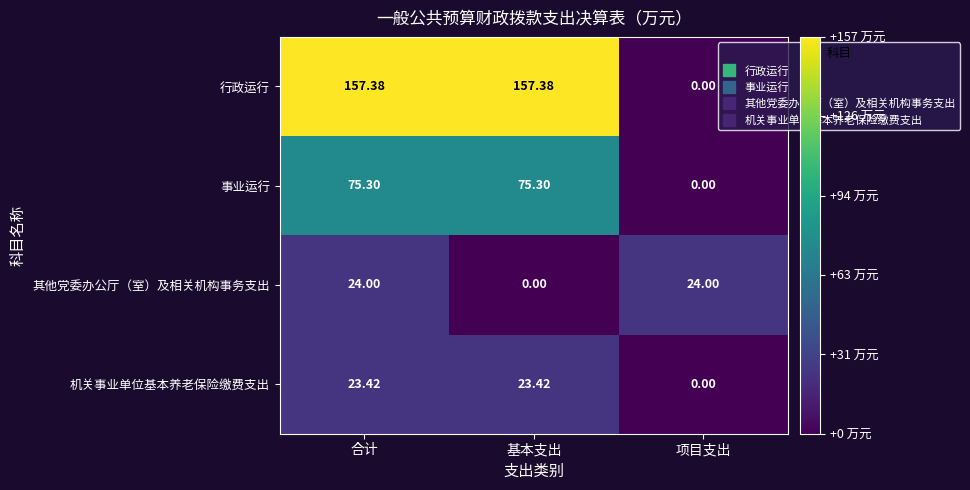

Is the value of 机关事业单位基本养老保险缴费支出 at 项目支出 greater than the value of 行政运行 at 基本支出?

No